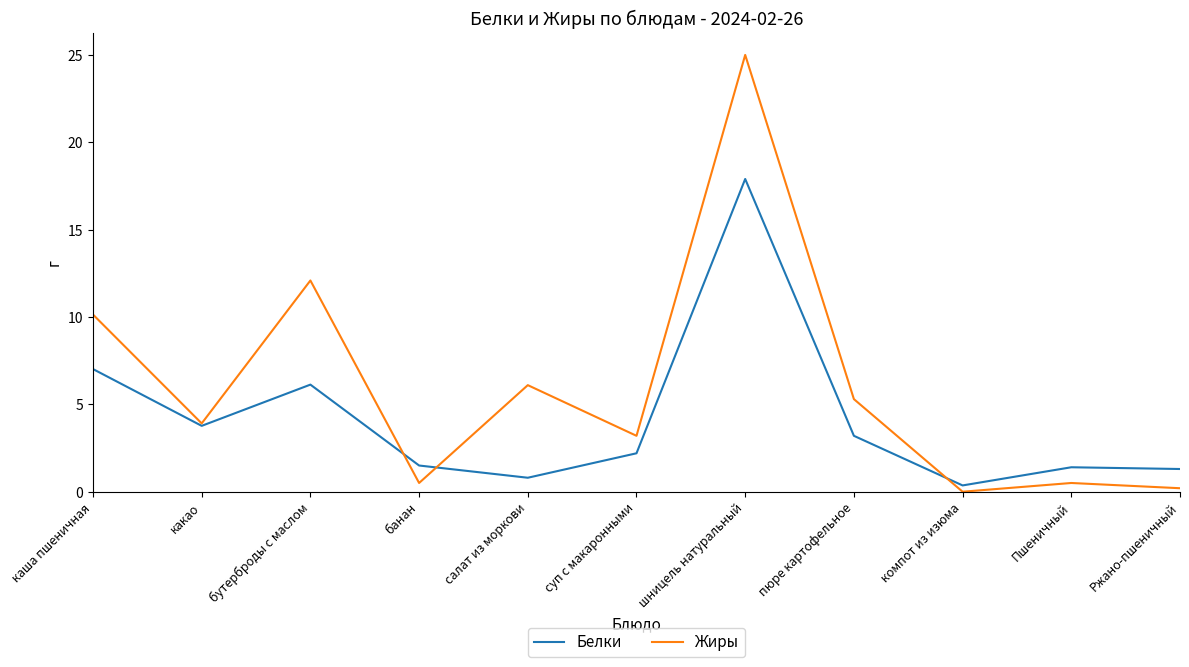

What position from the right is компот из изюма?

3